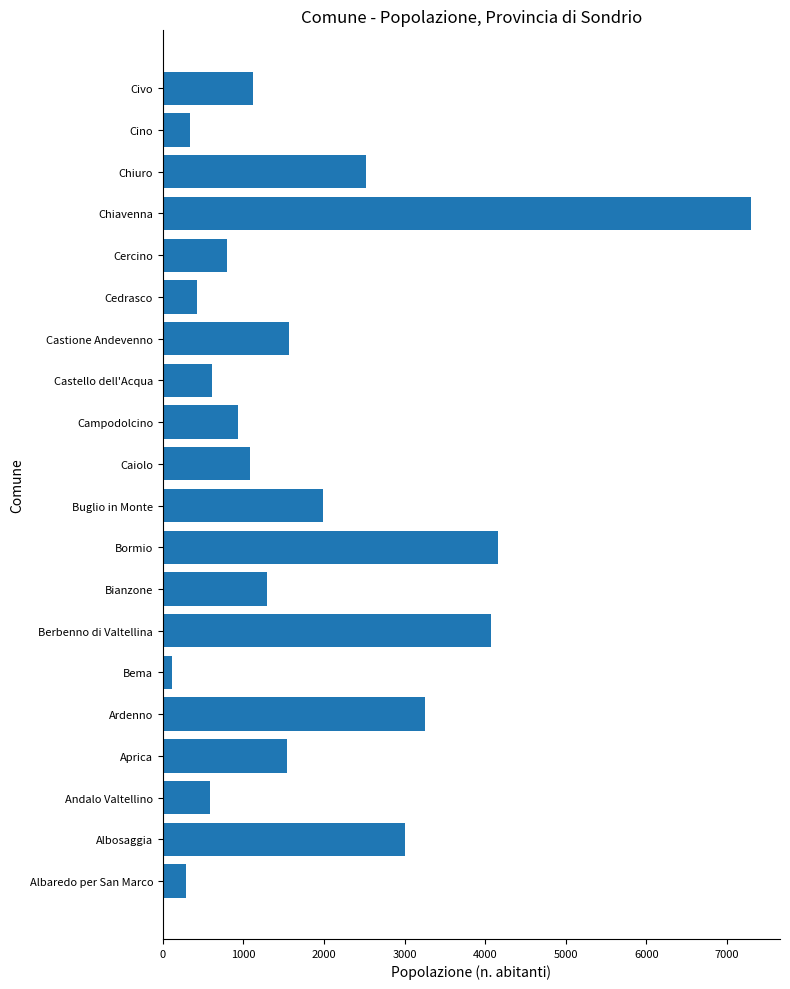

The chart shows a value of 1567 at Castione Andevenno. True or false?

True